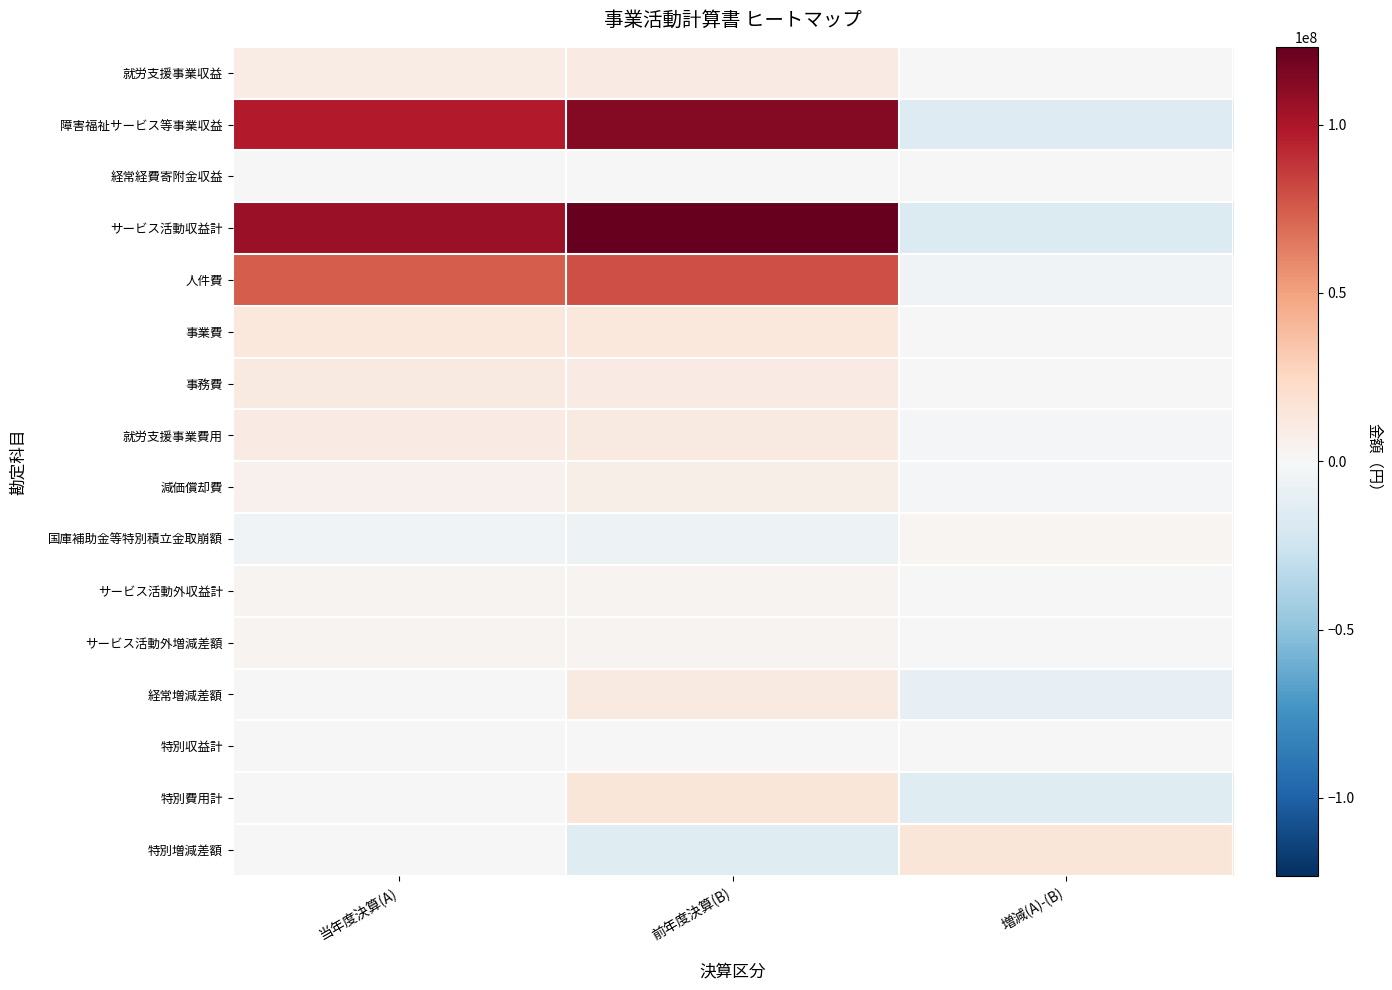

How many data points does each series have?

3